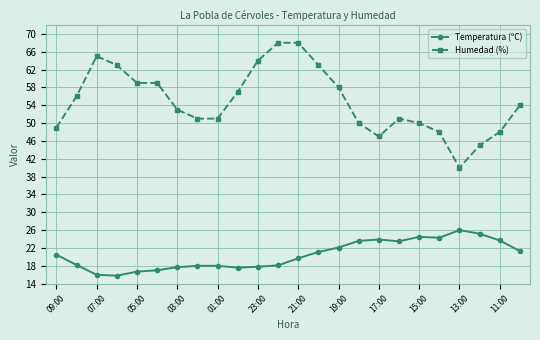

How many series are shown in this chart?

2